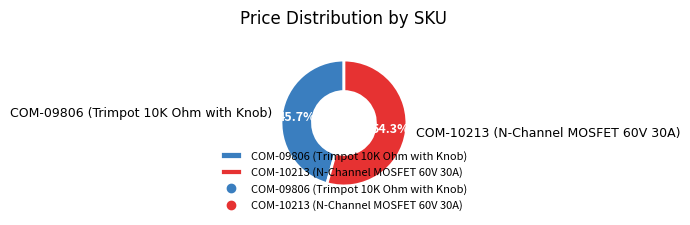

The COM-09806 (Trimpot 10K Ohm with Knob) slice represents 52% of the pie. True or false?

False